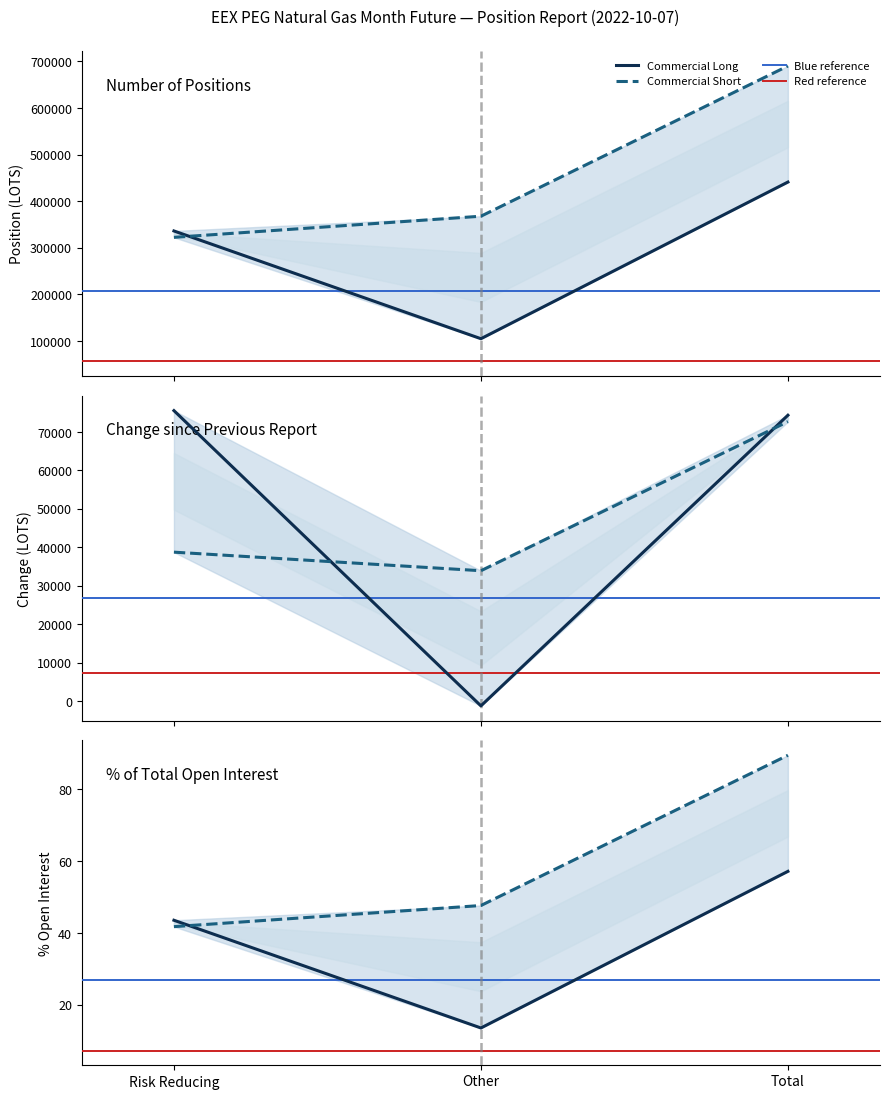

The Commercial Undertakings Long series shows 169021 at Total. True or false?

False